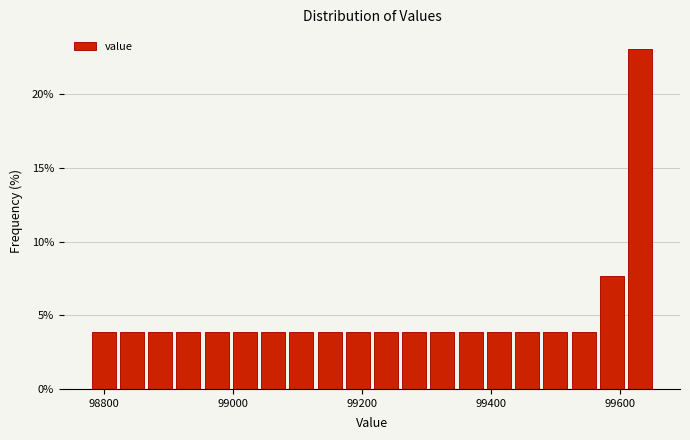

Around what value on the x-axis is the tallest bar? Give the approximate position of its centre, as read against the axis.

99640